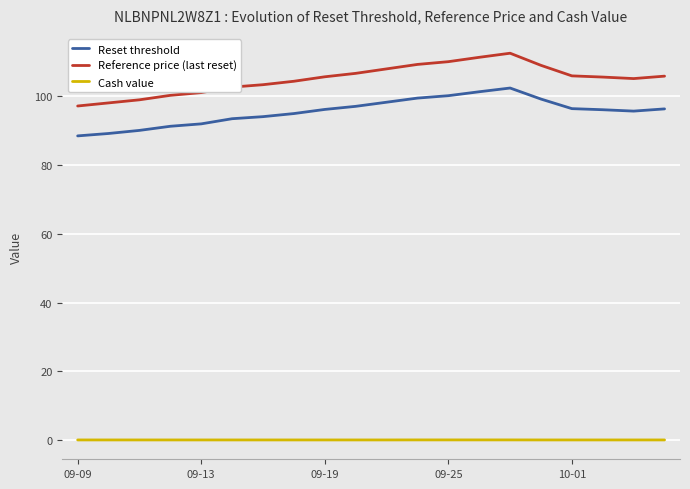

What is the minimum value for Reference price (last reset)?

97.2